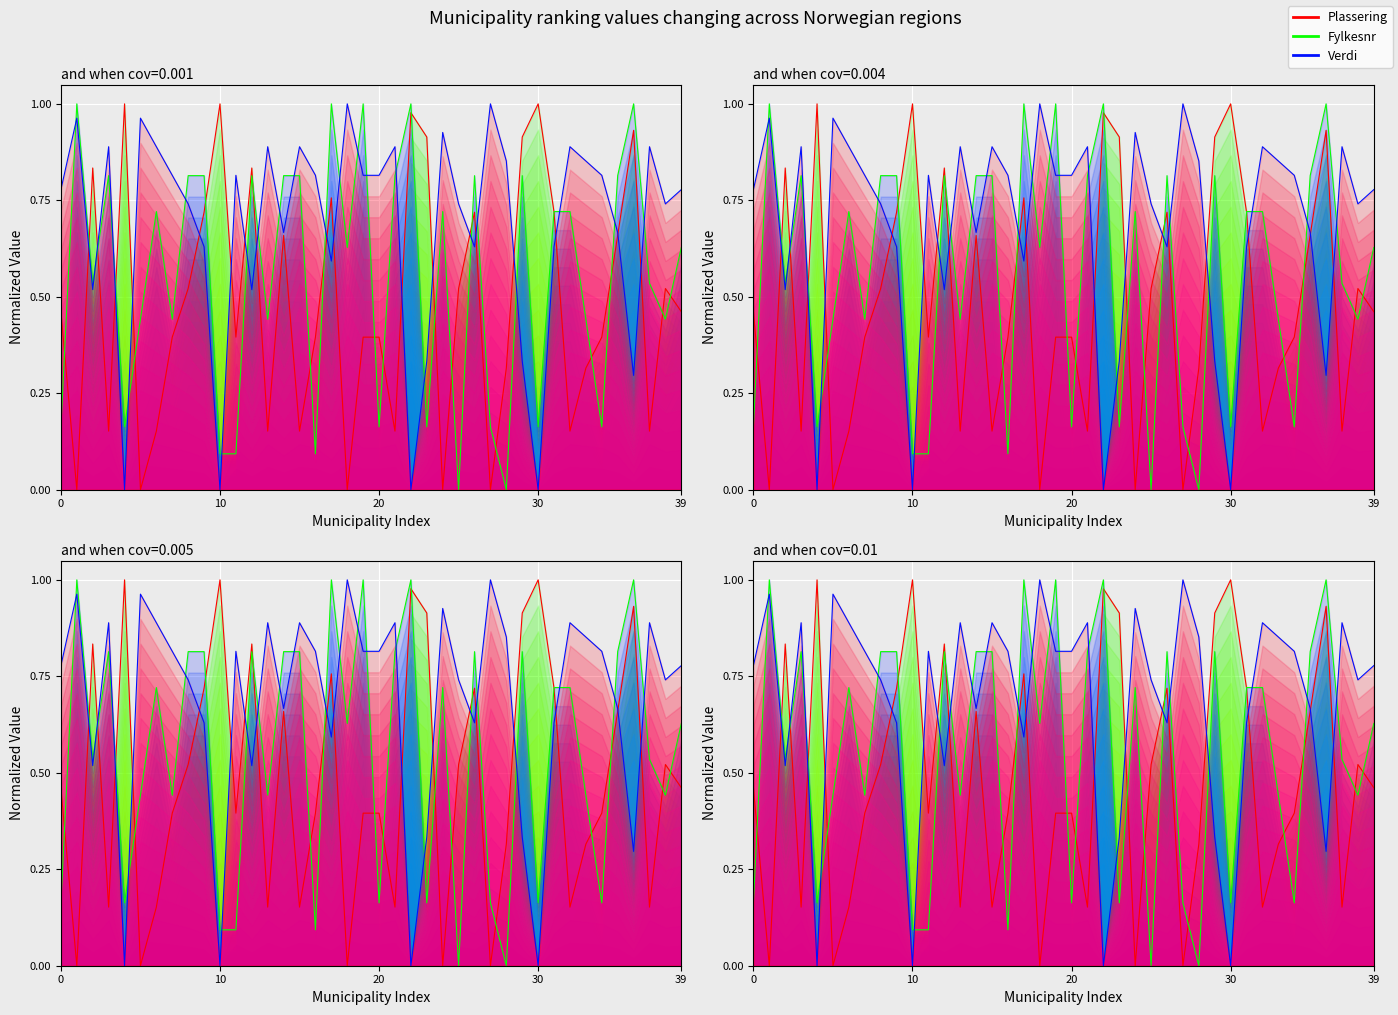

What is the label of the 25th point from the left?

24